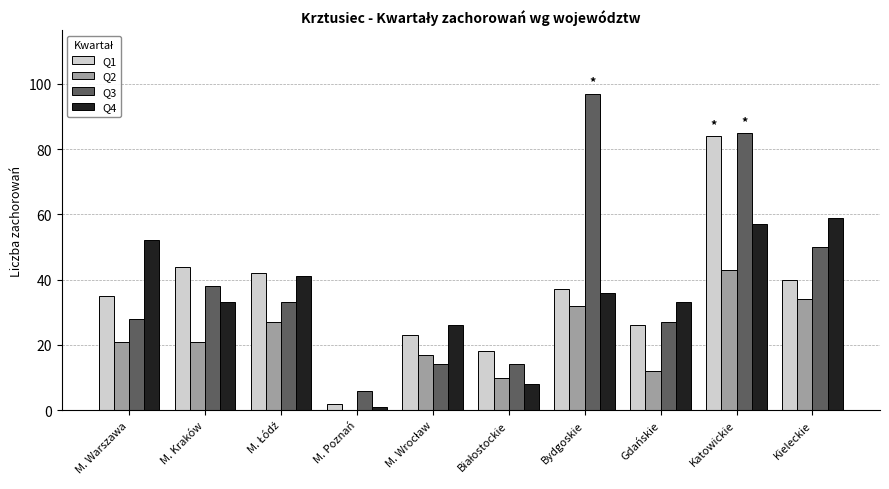

Read the Q1 value at Kieleckie, to the nearest 5.

40